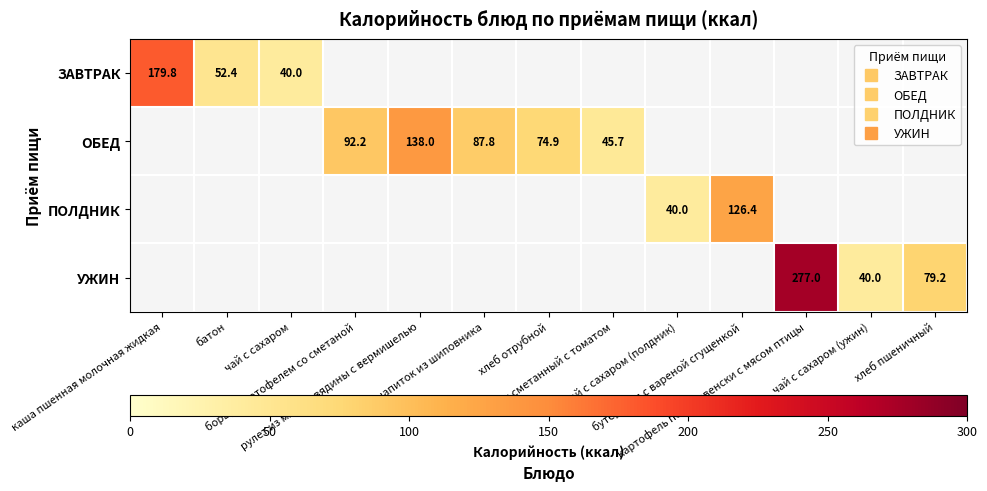

At how many categories does at least one series exceed 164?

2